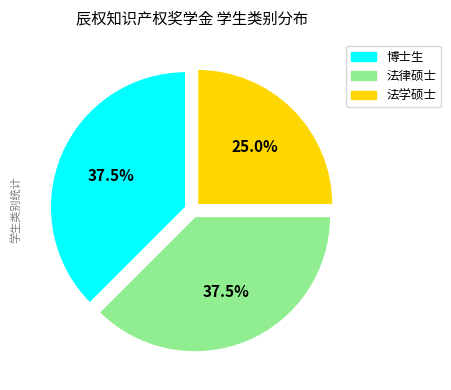

Is it true that 法学硕士 is 25% of the pie?

True